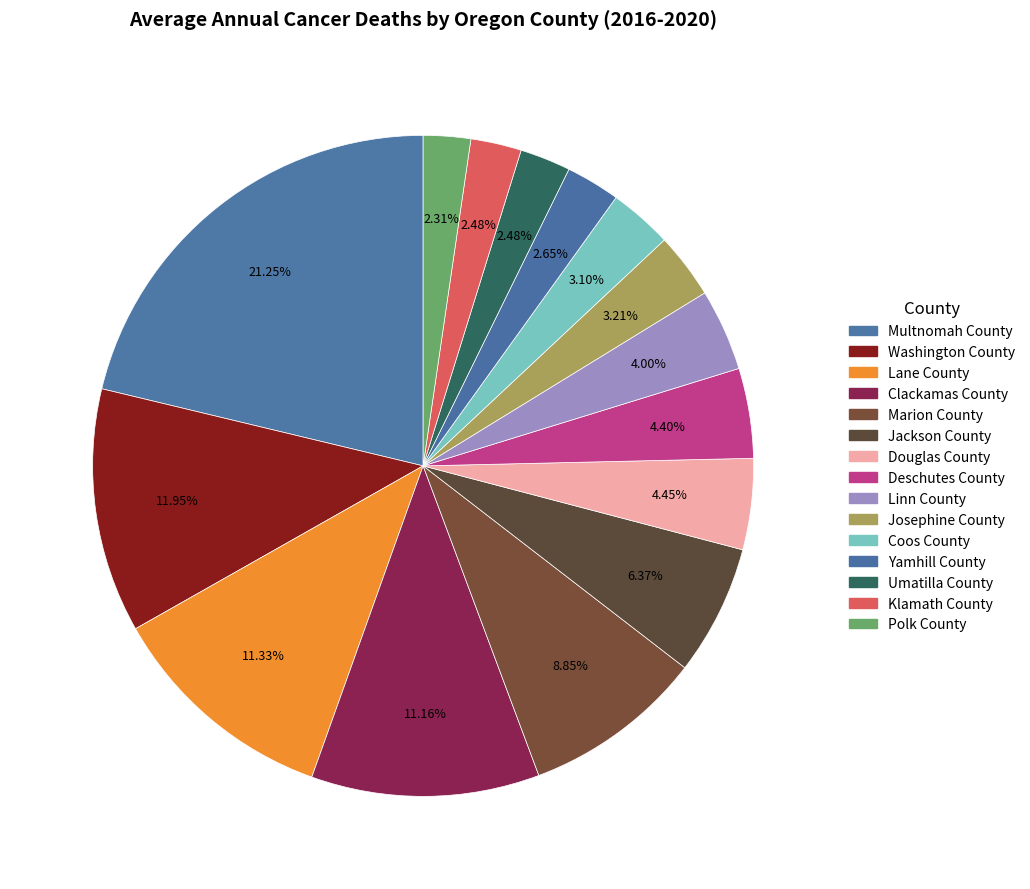

Count the number of slices in the pie.

15